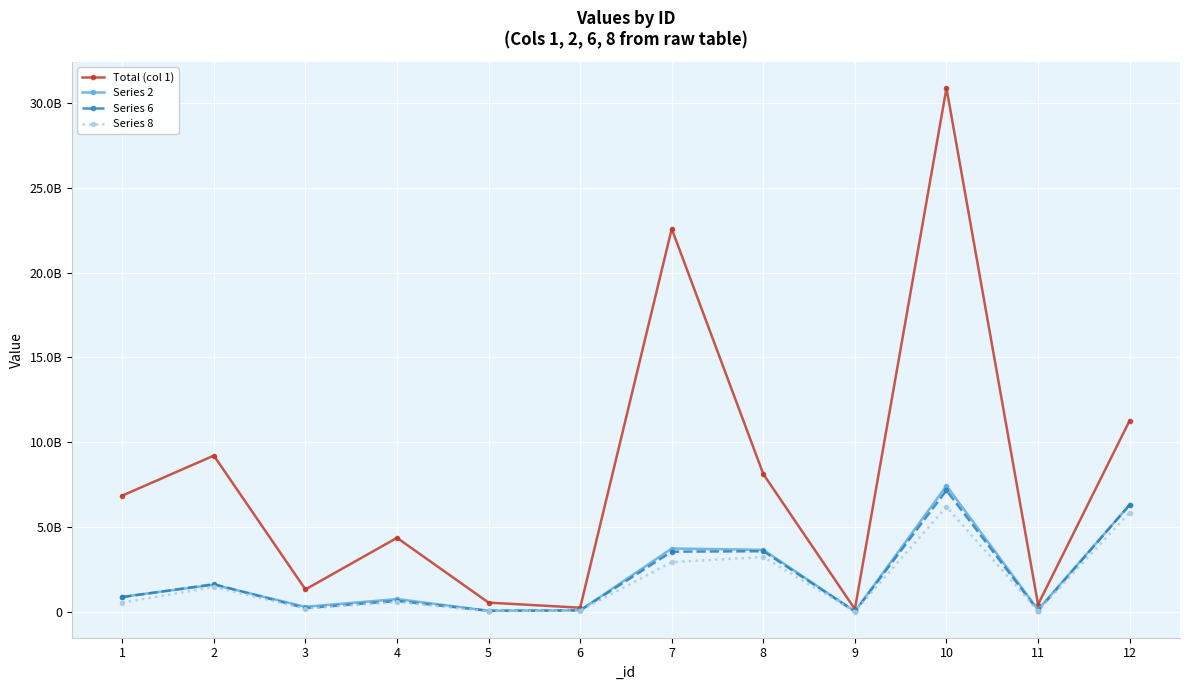

What value does the Total (col 1) series have at 1?

6860000000.0